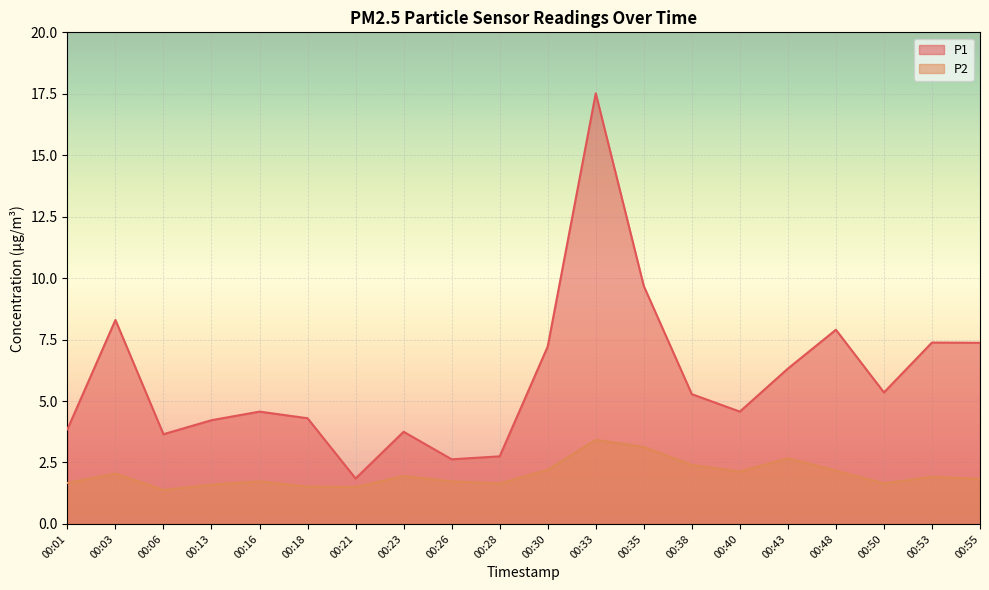

Does the chart display data point markers on the line(s)?

No